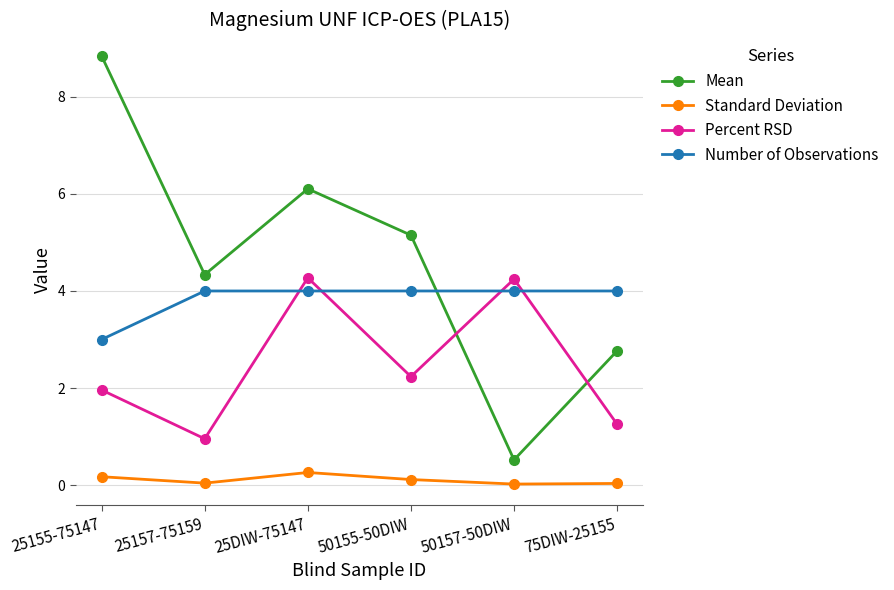

What is the highest value of the Mean series?

8.8